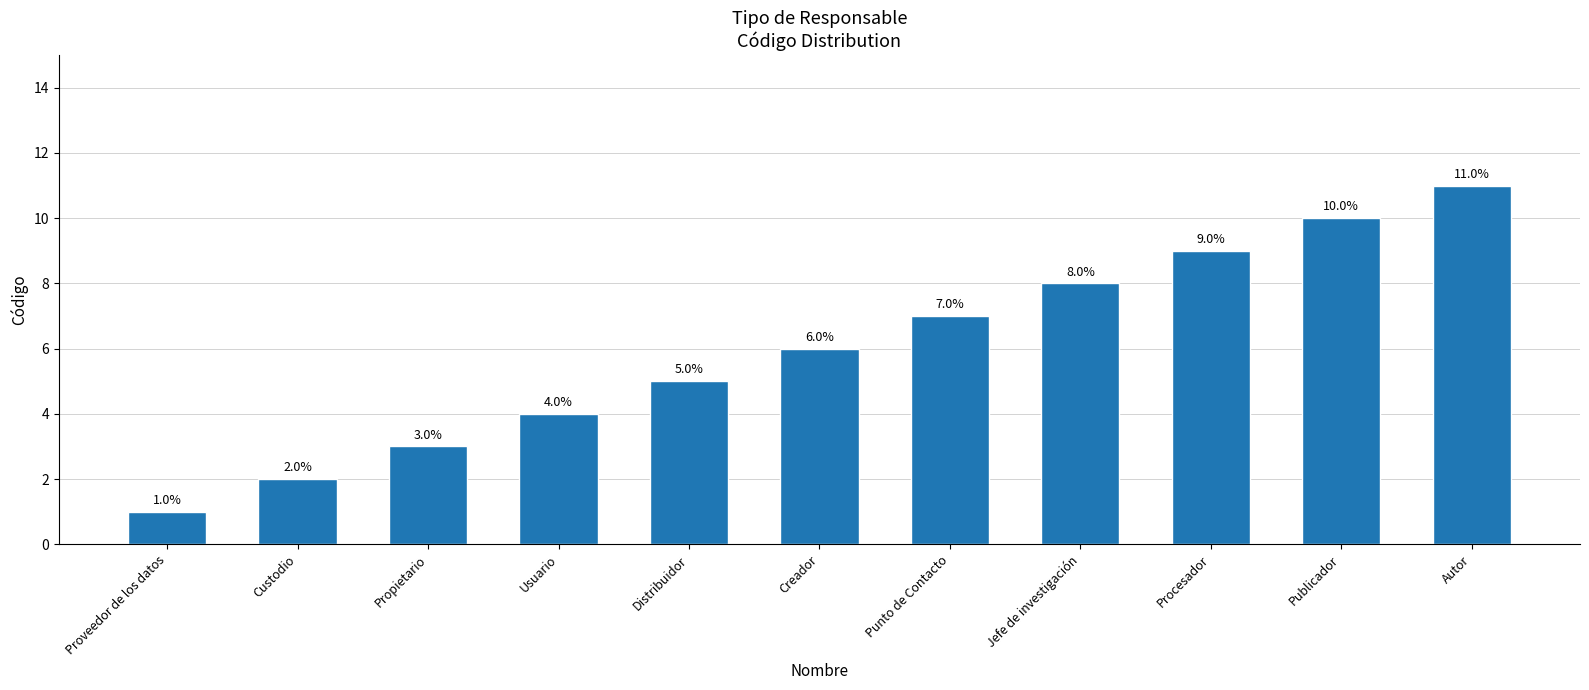

What position from the left is Custodio?

2